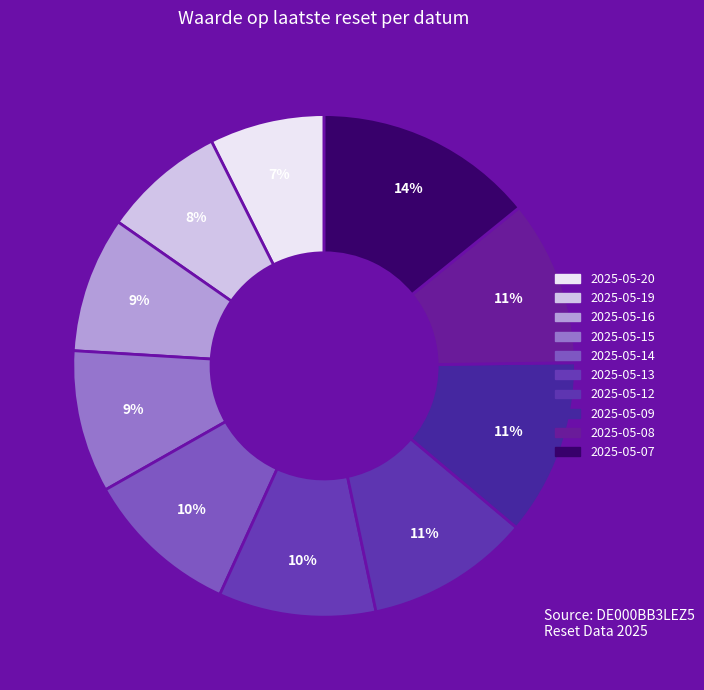

Rank the categories by value from lowest to highest.

2025-05-20, 2025-05-19, 2025-05-16, 2025-05-15, 2025-05-14, 2025-05-13, 2025-05-12, 2025-05-08, 2025-05-09, 2025-05-07